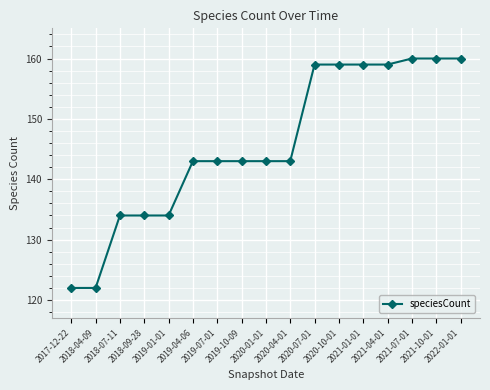

How many lines are shown in the chart?

1